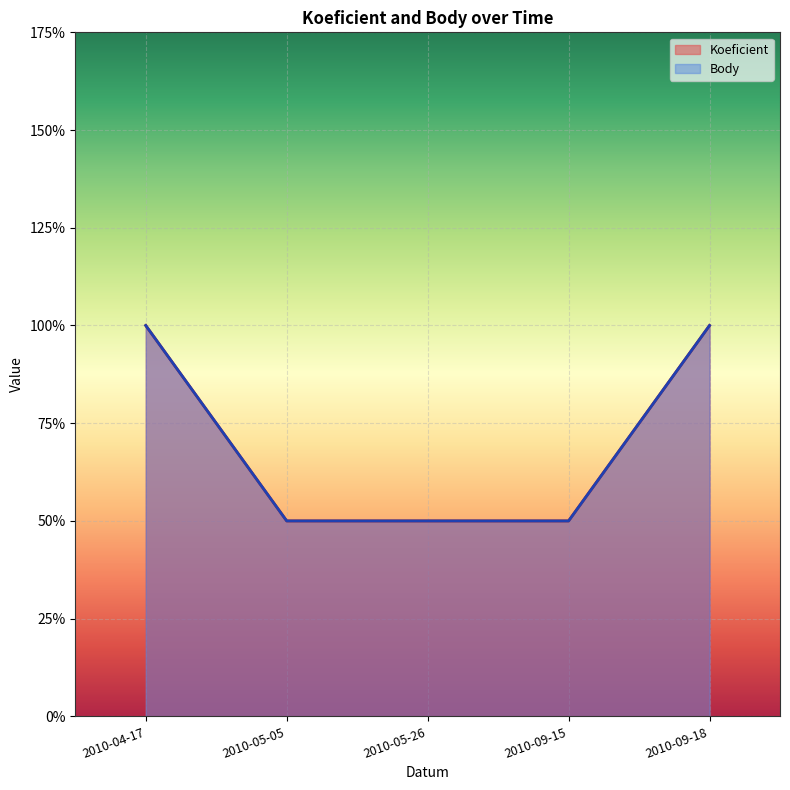

Which series has the largest range (max minus min)?

Koeficient